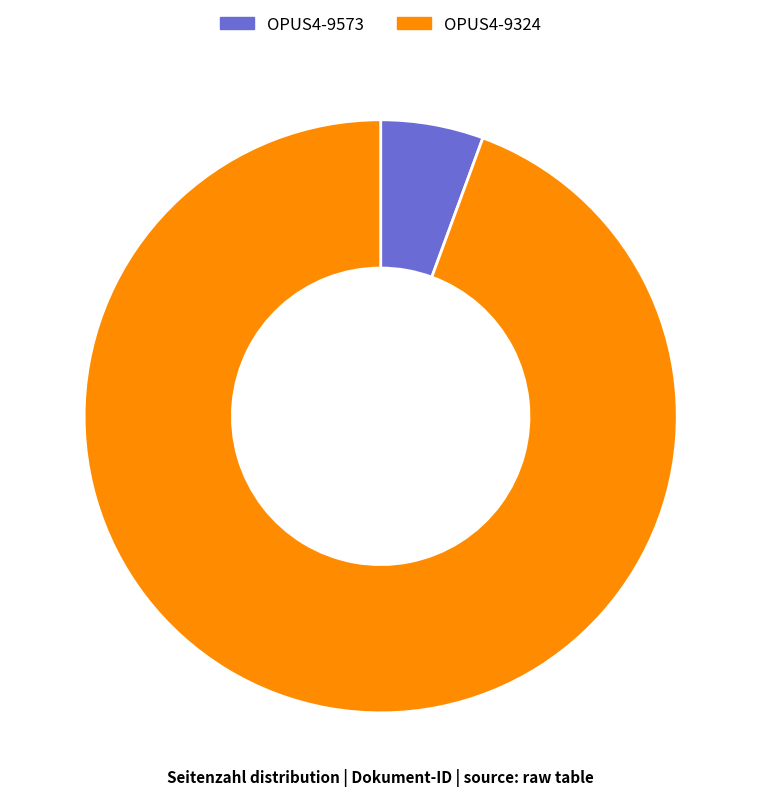

Which category has the smallest portion of the pie?

OPUS4-9573